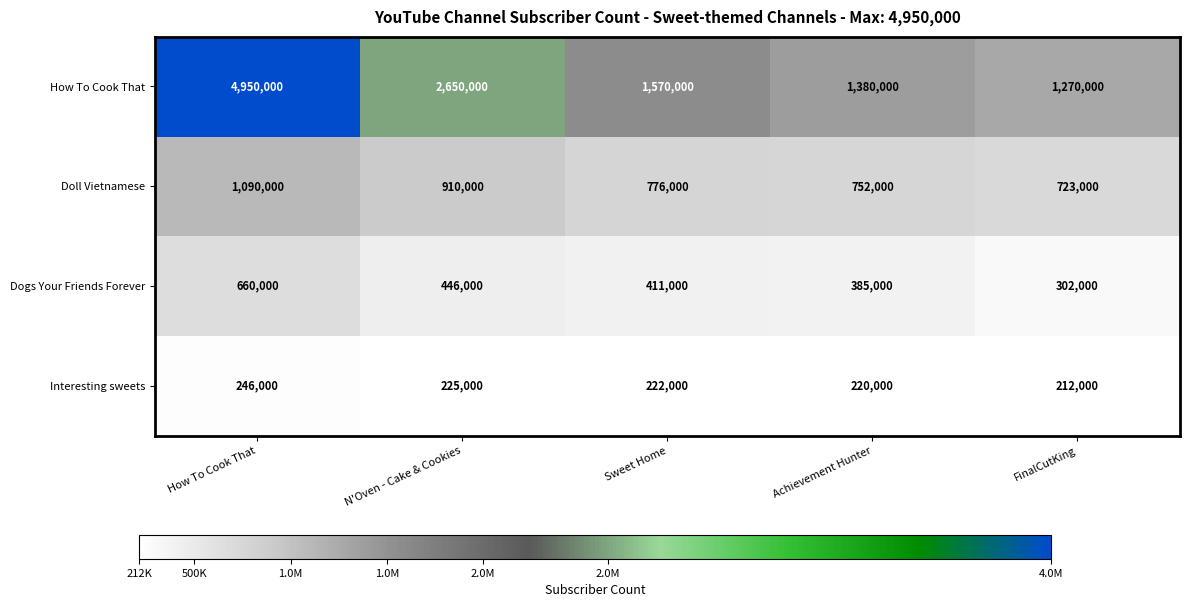

What is the minimum value for Doll Vietnamese?

723000